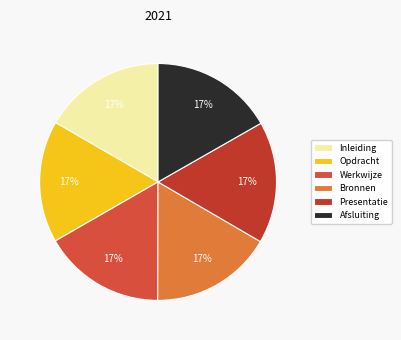

Is it true that Opdracht is 10% of the pie?

False